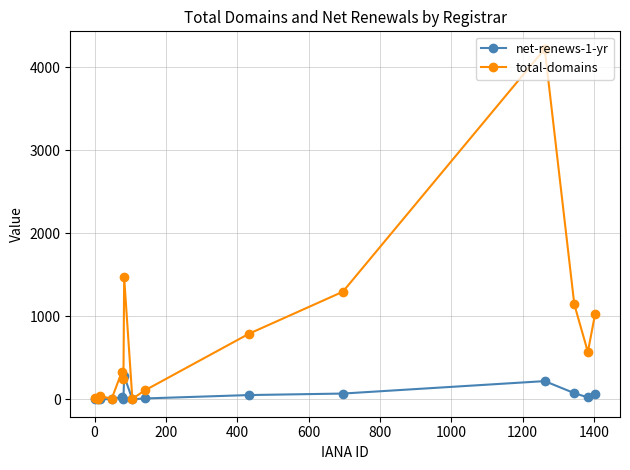

List the series in order of their overall mean, highest first.

total-domains, net-renews-1-yr